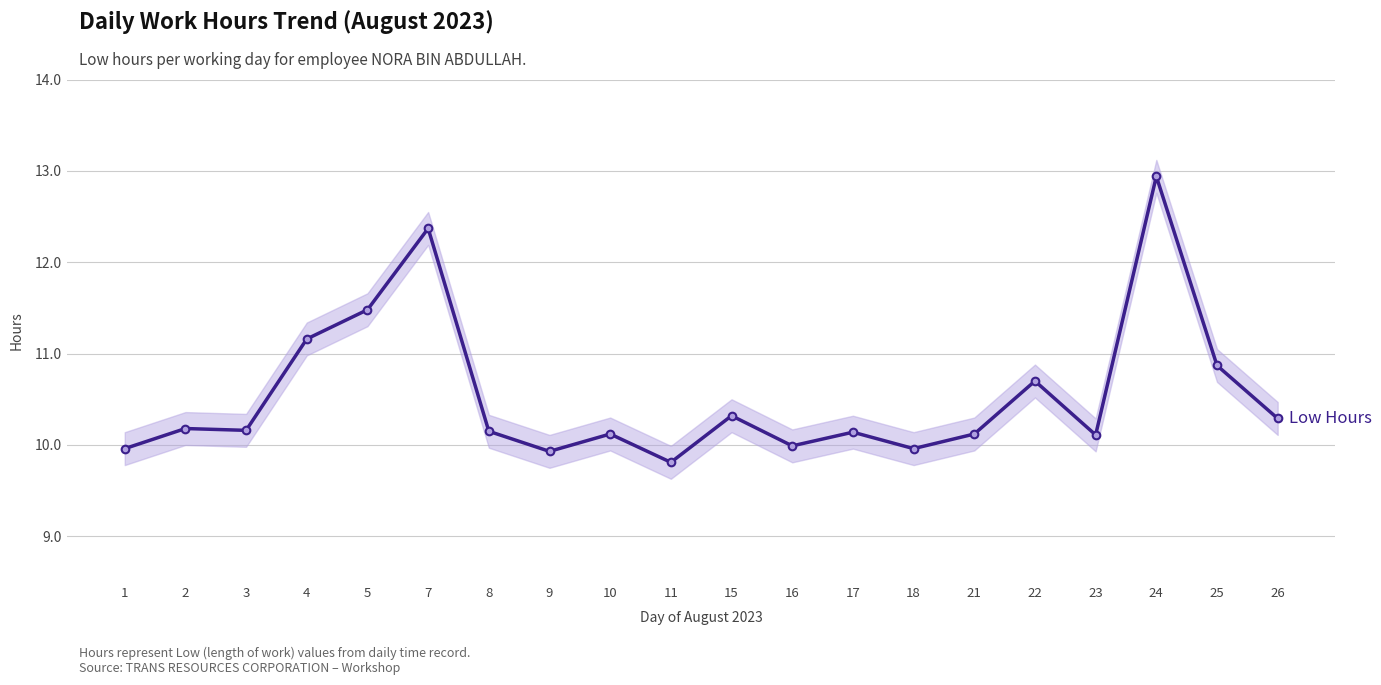

List the labels in order of value, smallest first.

11, 9, 1, 18, 16, 23, 10, 21, 17, 8, 3, 2, 26, 15, 22, 25, 4, 5, 7, 24